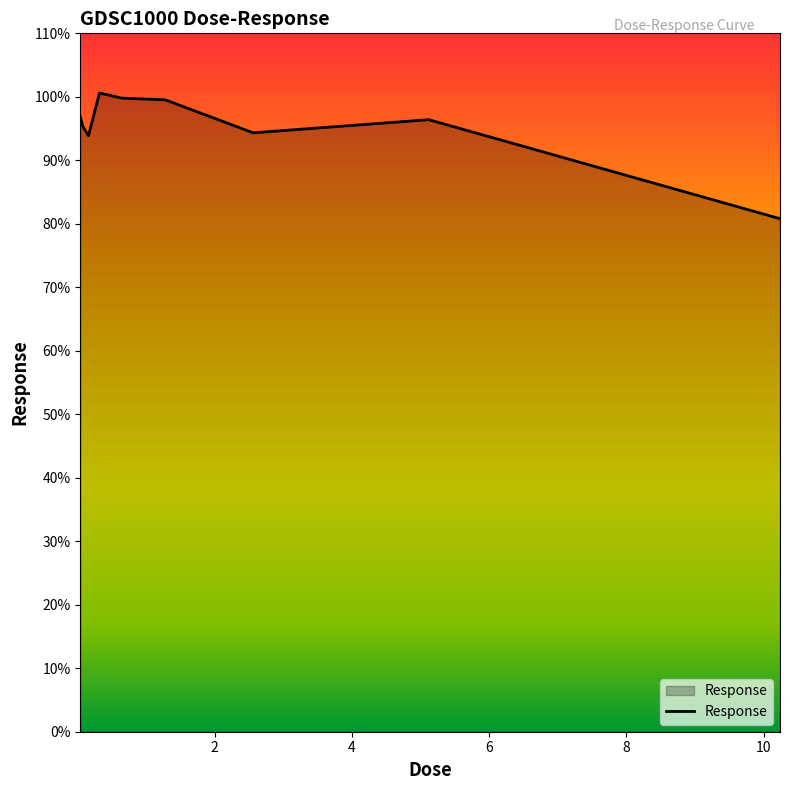

What is the difference between the second highest and minimum values?

19.0